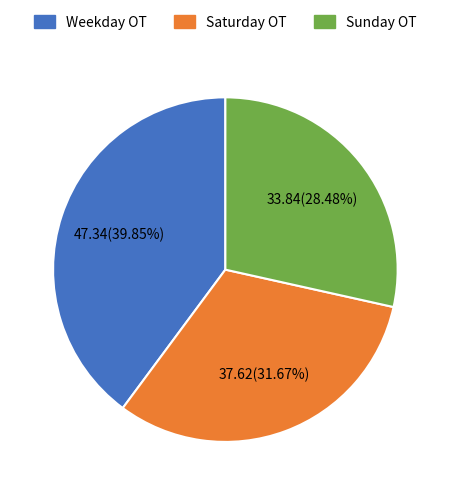

Rank the categories by value from highest to lowest.

Weekday OT, Saturday OT, Sunday OT